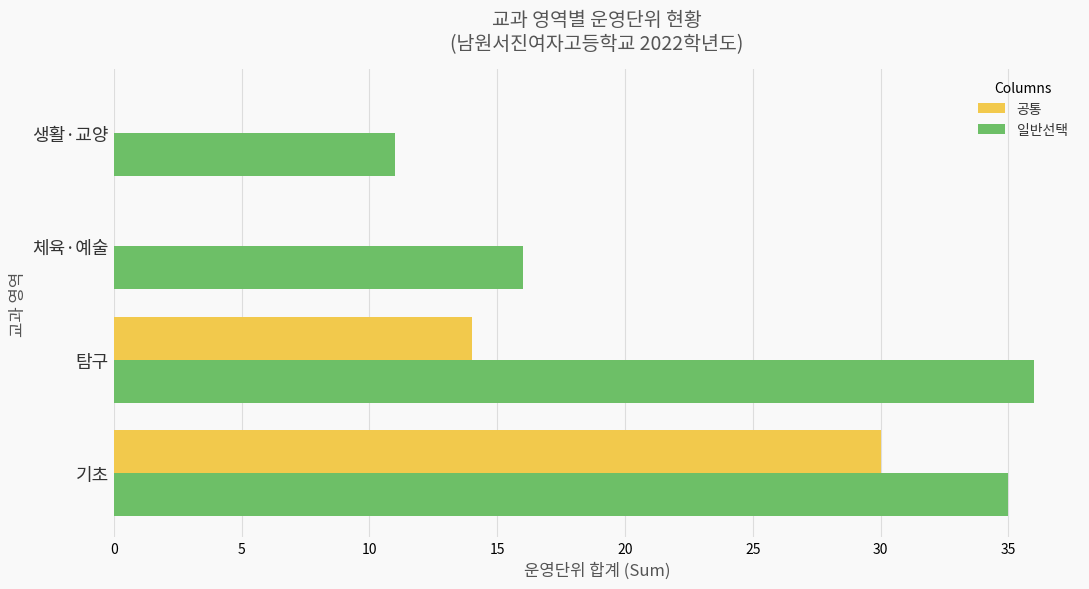

Count the number of categories in the chart.

4